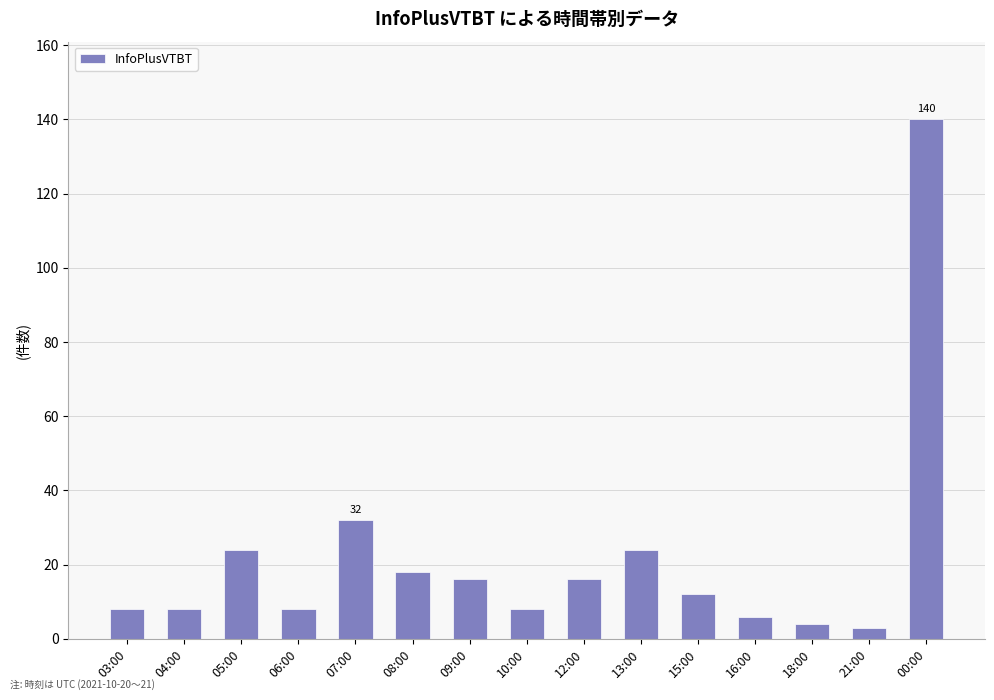

What is the sum of the values at 13:00 and 09:00?

40